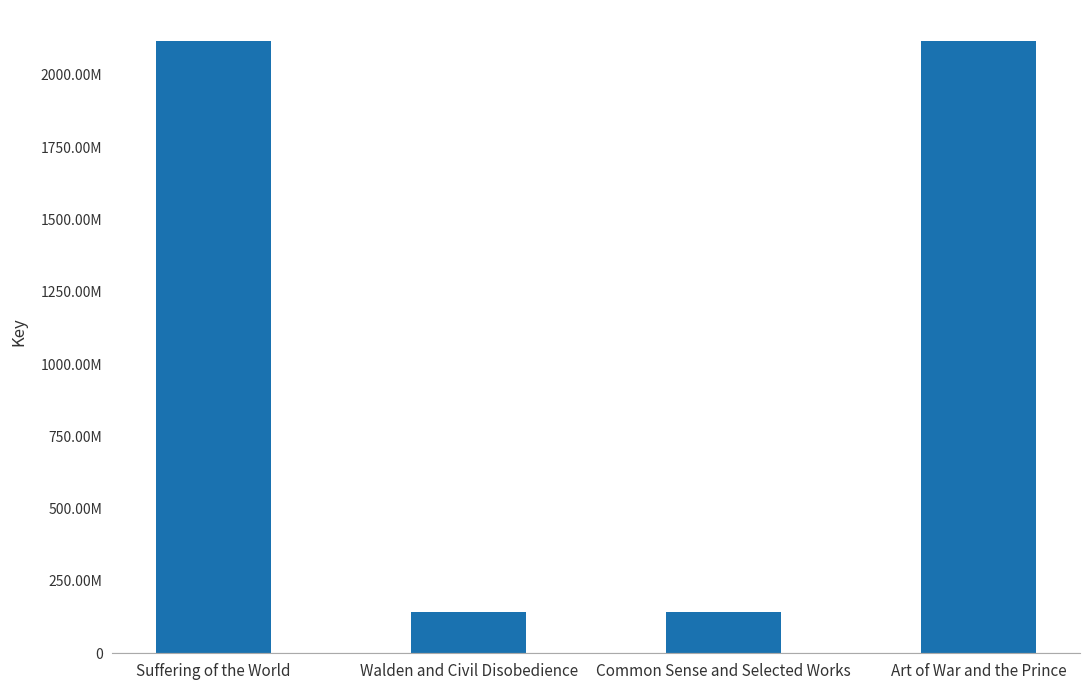

What is the sum of the values at Suffering of the World and Art of War and the Prince?

4235735355